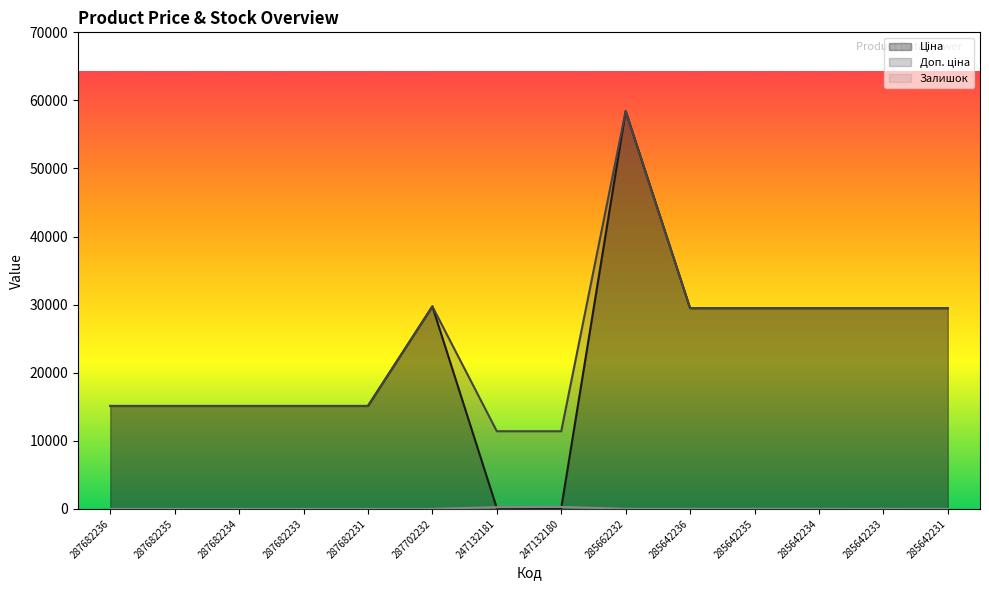

How many lines are shown in the chart?

3